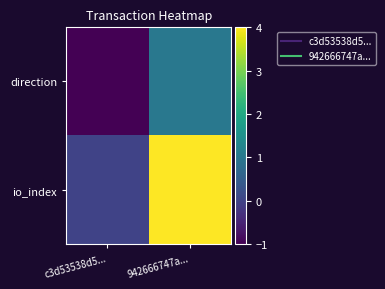

Reading left to right, extract all data points from this chart.

direction: c3d53538d5...=-1	942666747a...=1
io_index: c3d53538d5...=0	942666747a...=4